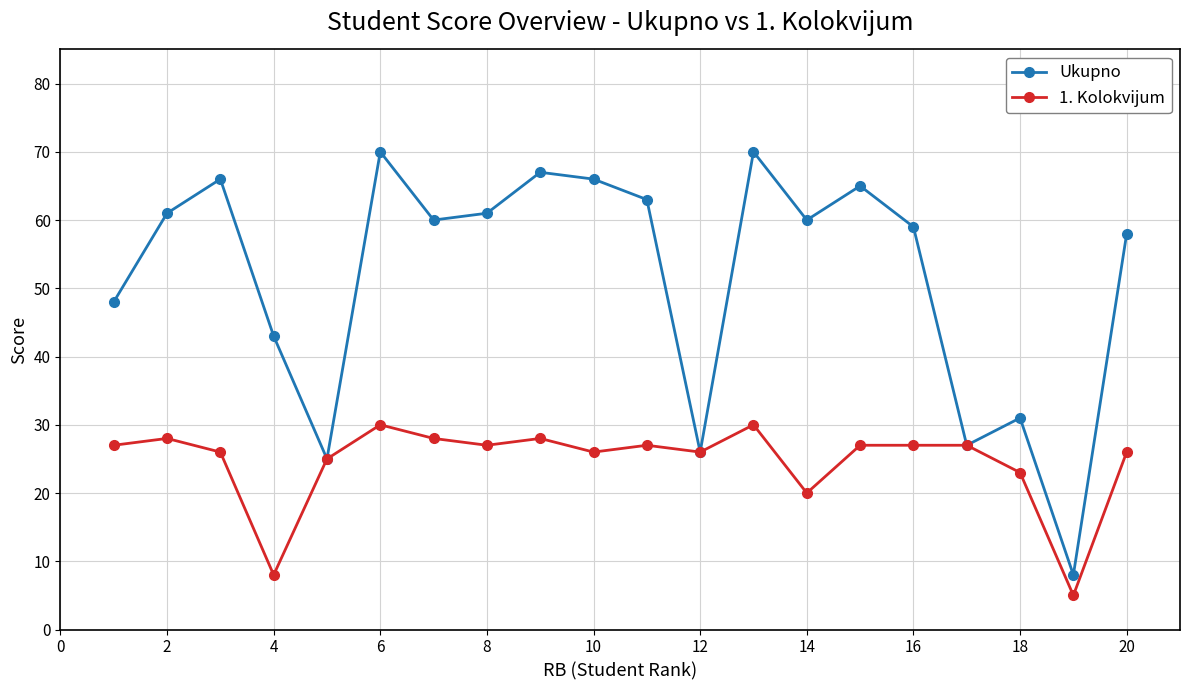

What is the lowest value of the 1. Kolokvijum series?

5